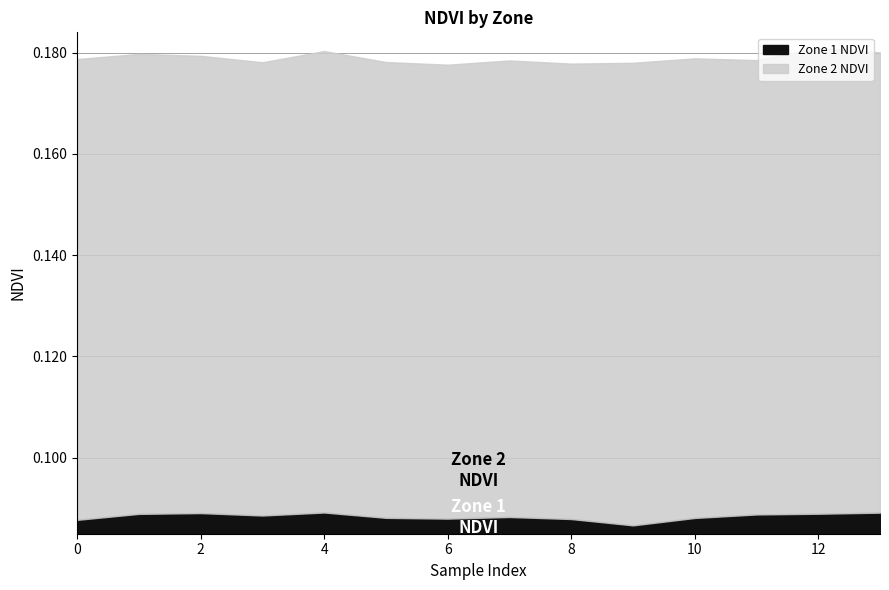

Read the Zone 2 NDVI value at 5.

0.1